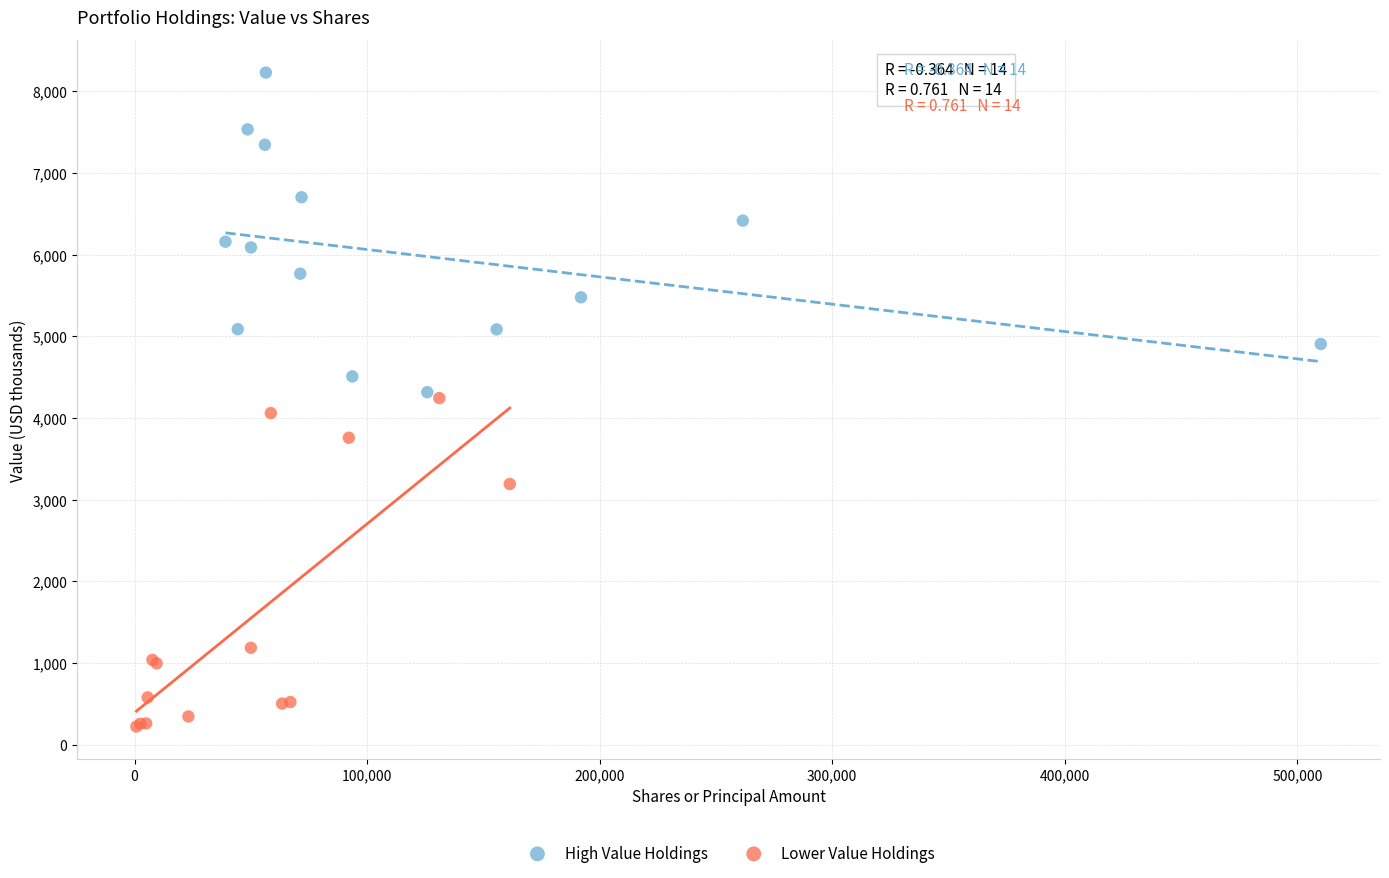

Which series contains the highest Y value?

High Value Holdings